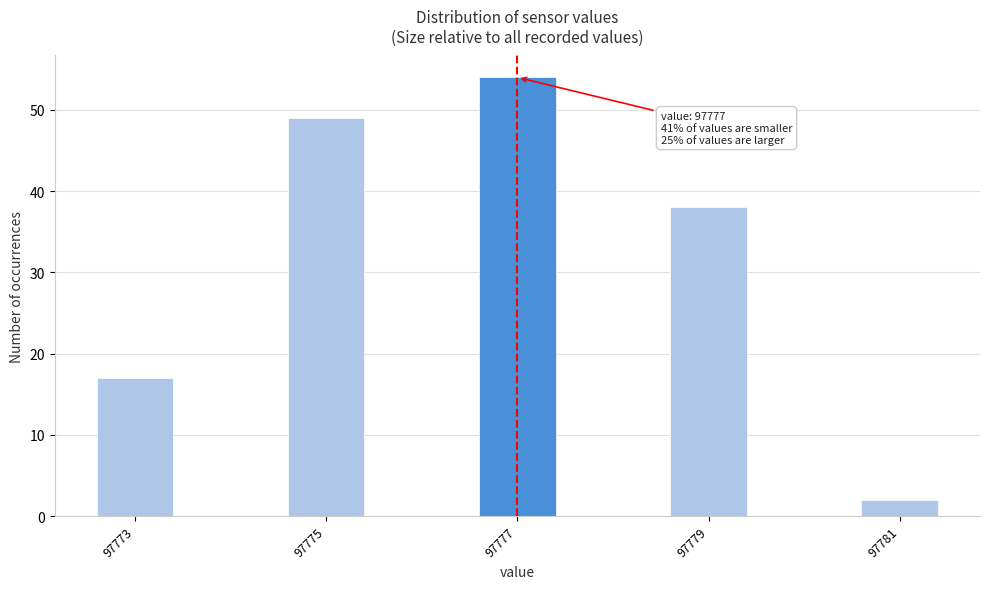

Which range on the x-axis has the tallest bar?

97776.5 to 97777.5